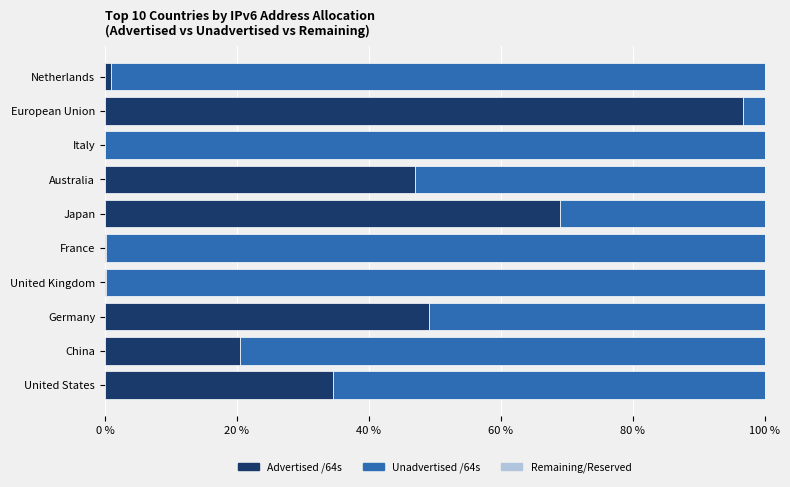

What value does the Advertised /64s series have at United States?

34.6